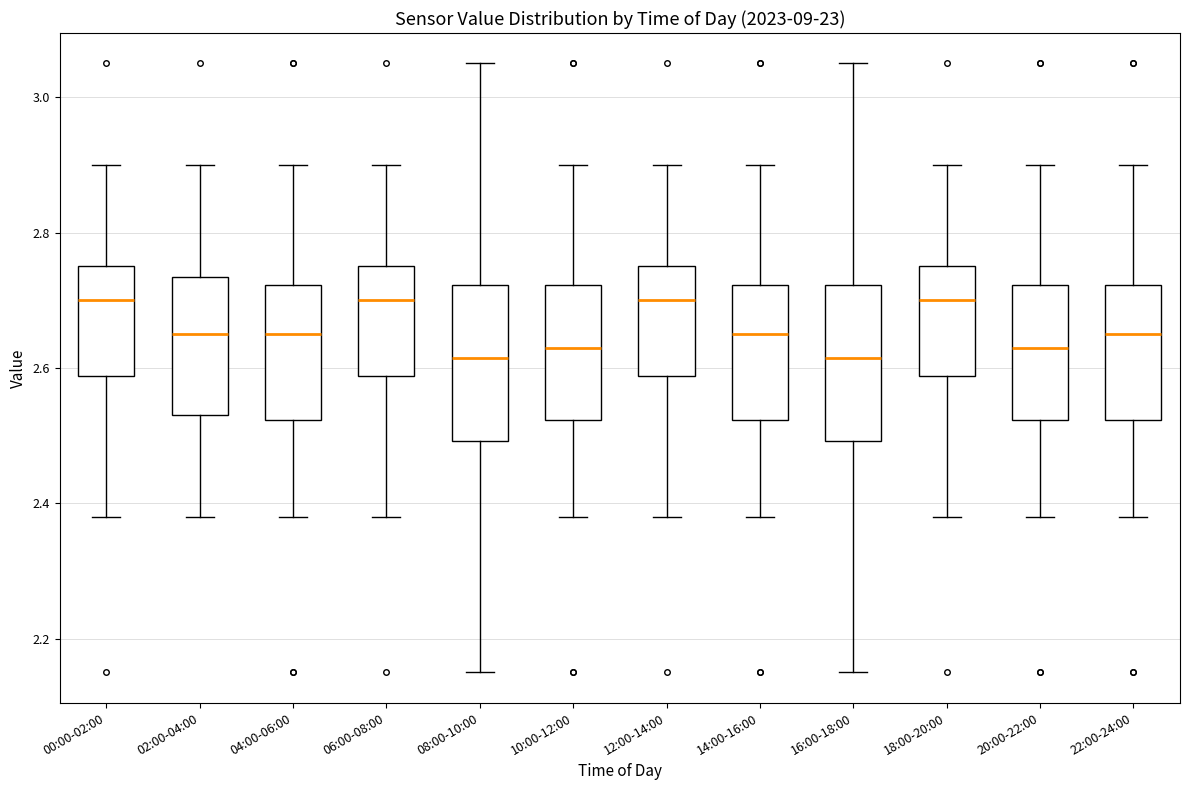

Reading left to right, transcribe this box plot: for each box, give where its median line is, the range the box spans, and where its two whiskers end, as read against the y-axis. The values are not printed on the chart, so give them approximately, as read against the axis.

00:00-02:00: median 2.70, box 2.58 to 2.76, whiskers 2.38 to 2.90
02:00-04:00: median 2.66, box 2.54 to 2.74, whiskers 2.38 to 2.90
04:00-06:00: median 2.66, box 2.52 to 2.72, whiskers 2.38 to 2.90
06:00-08:00: median 2.70, box 2.58 to 2.76, whiskers 2.38 to 2.90
08:00-10:00: median 2.62, box 2.50 to 2.72, whiskers 2.16 to 3.06
10:00-12:00: median 2.64, box 2.52 to 2.72, whiskers 2.38 to 2.90
12:00-14:00: median 2.70, box 2.58 to 2.76, whiskers 2.38 to 2.90
14:00-16:00: median 2.66, box 2.52 to 2.72, whiskers 2.38 to 2.90
16:00-18:00: median 2.62, box 2.50 to 2.72, whiskers 2.16 to 3.06
18:00-20:00: median 2.70, box 2.58 to 2.76, whiskers 2.38 to 2.90
20:00-22:00: median 2.64, box 2.52 to 2.72, whiskers 2.38 to 2.90
22:00-24:00: median 2.66, box 2.52 to 2.72, whiskers 2.38 to 2.90